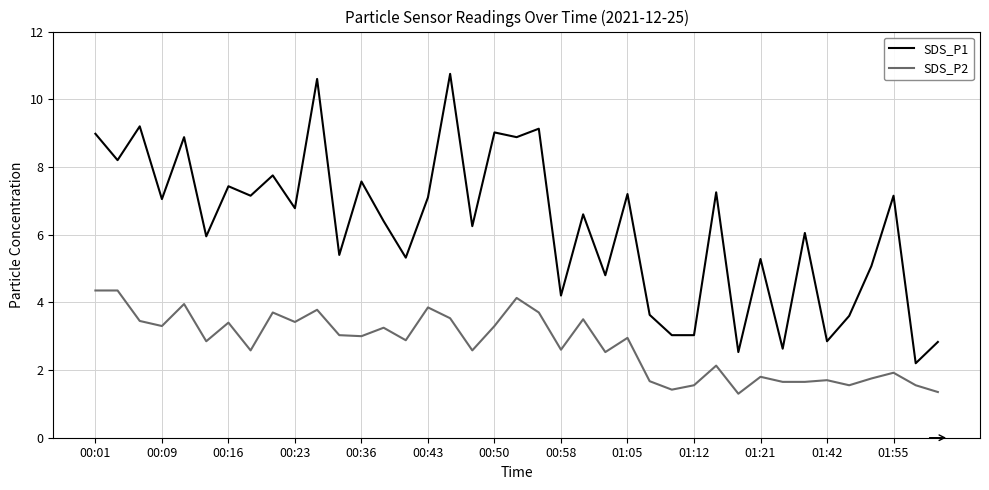

Which series has the largest total across all categories?

SDS_P1